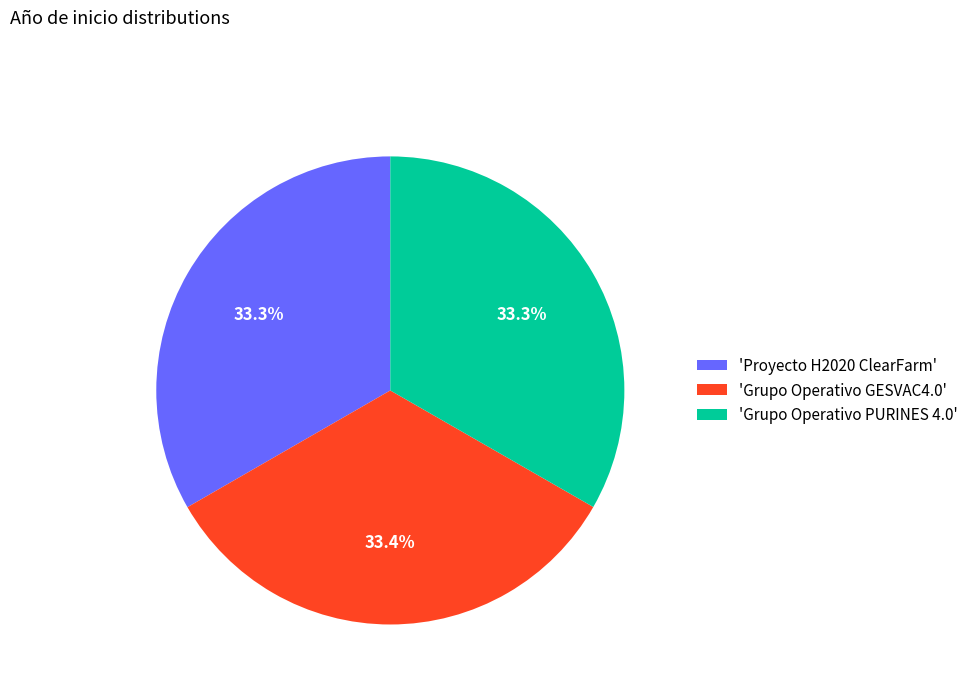

Is there any slice that represents more than half of the pie?

No